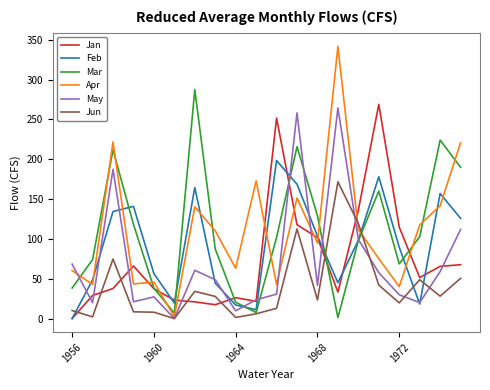

Which series has the largest range (max minus min)?

Apr